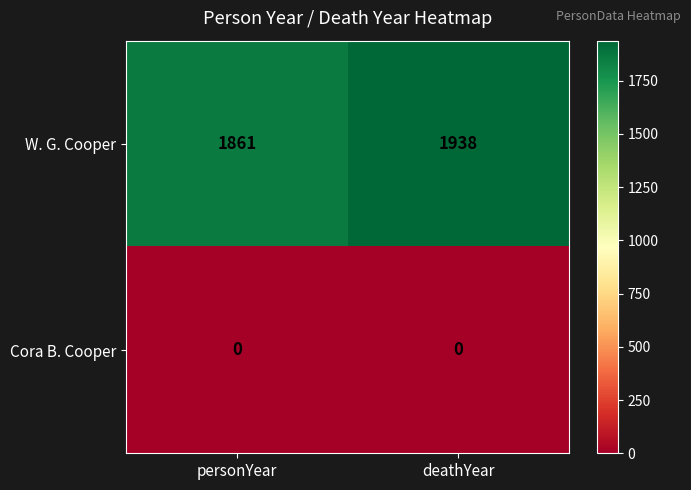

Reading right to left, list all the values displayed in this chart.

W. G. Cooper: 1938	1861
Cora B. Cooper: 0	0